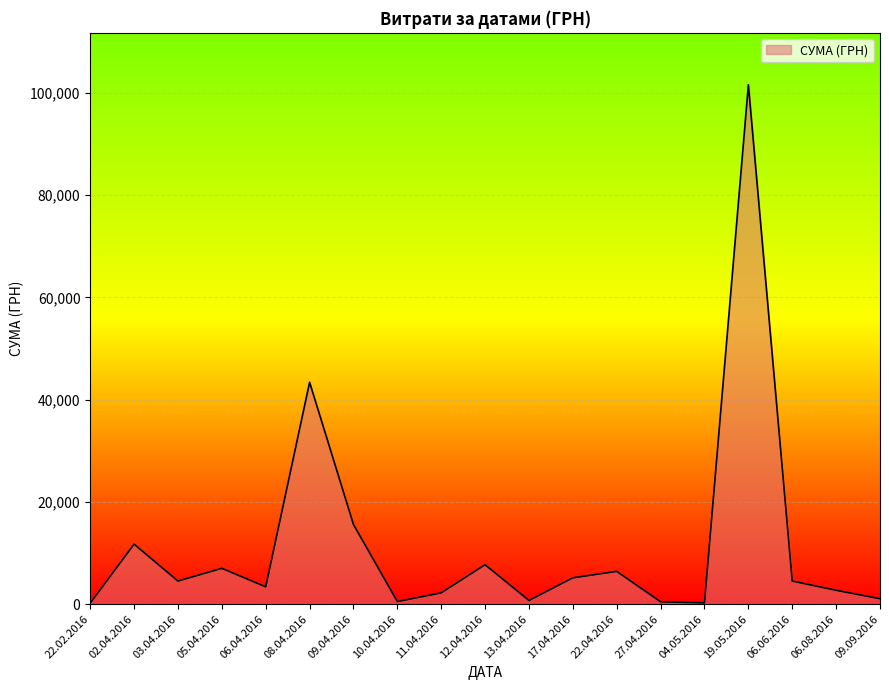

At which category does the chart reach its peak across all series?

19.05.2016